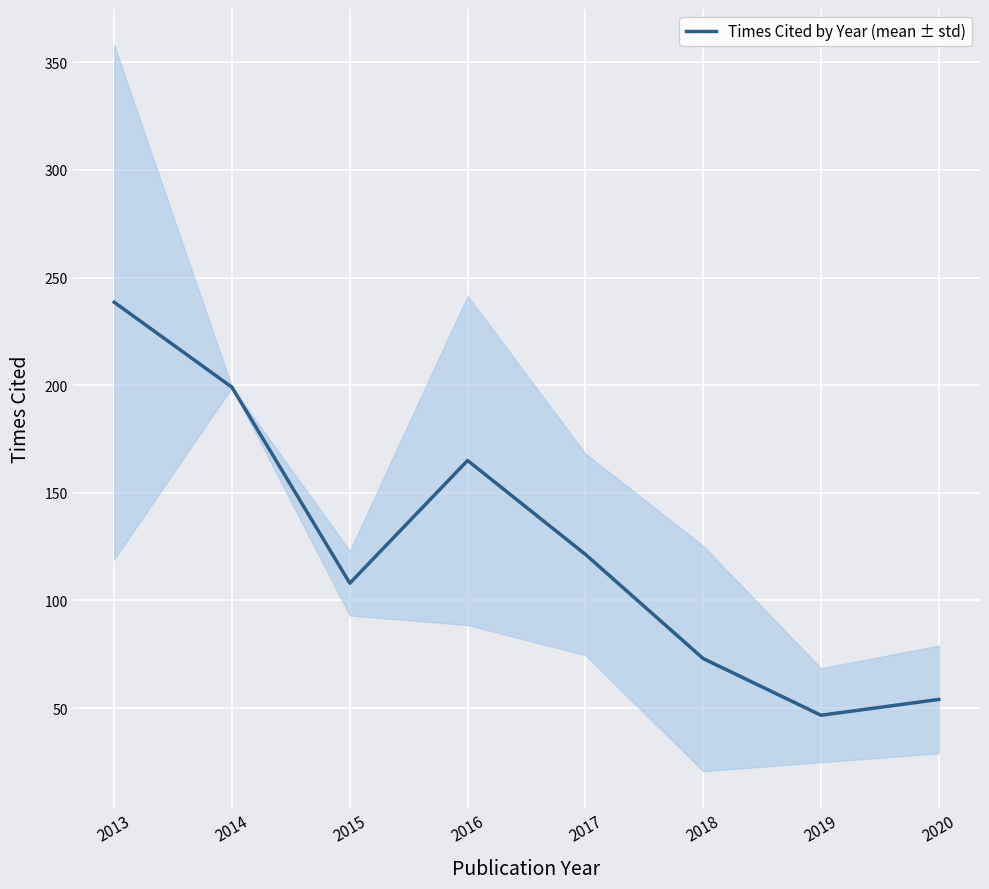

The value at 2014 is 115.1. True or false?

False